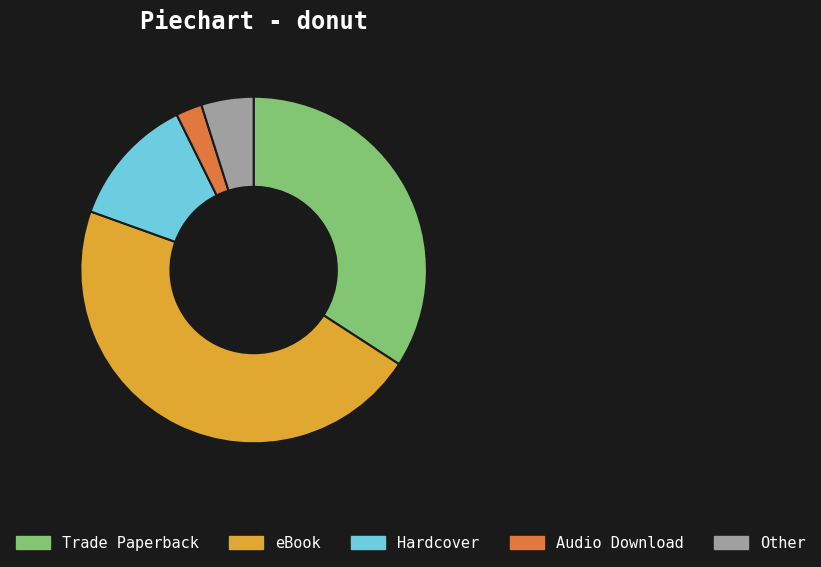

Is there a majority slice in this chart?

No